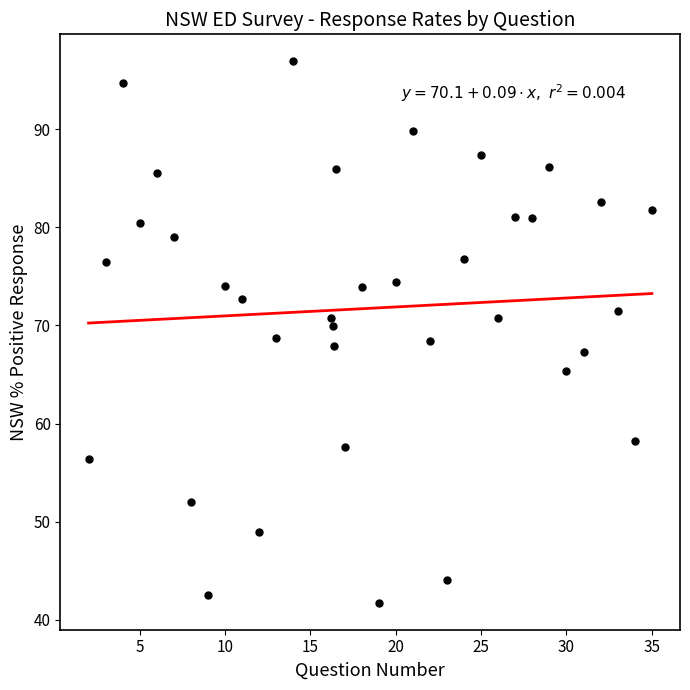

What is the range of X values (max minus min)?

33.0